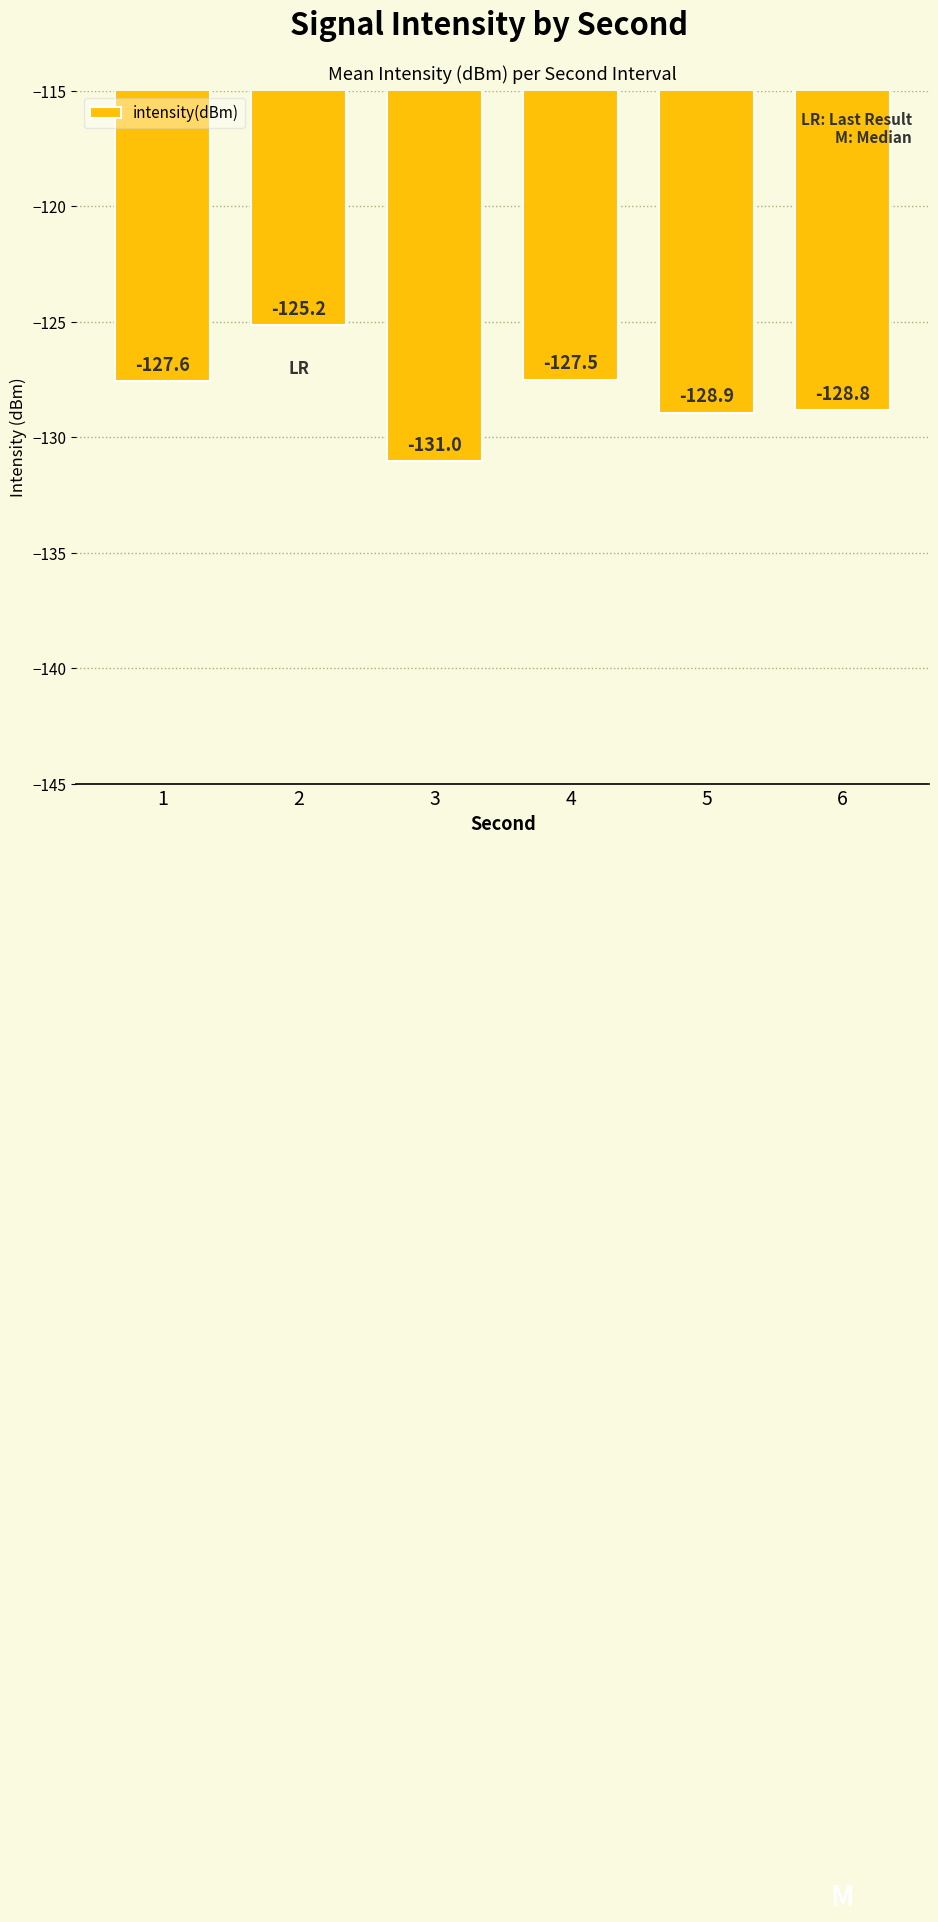

What is the change in value from 1 to 3?

-3.5